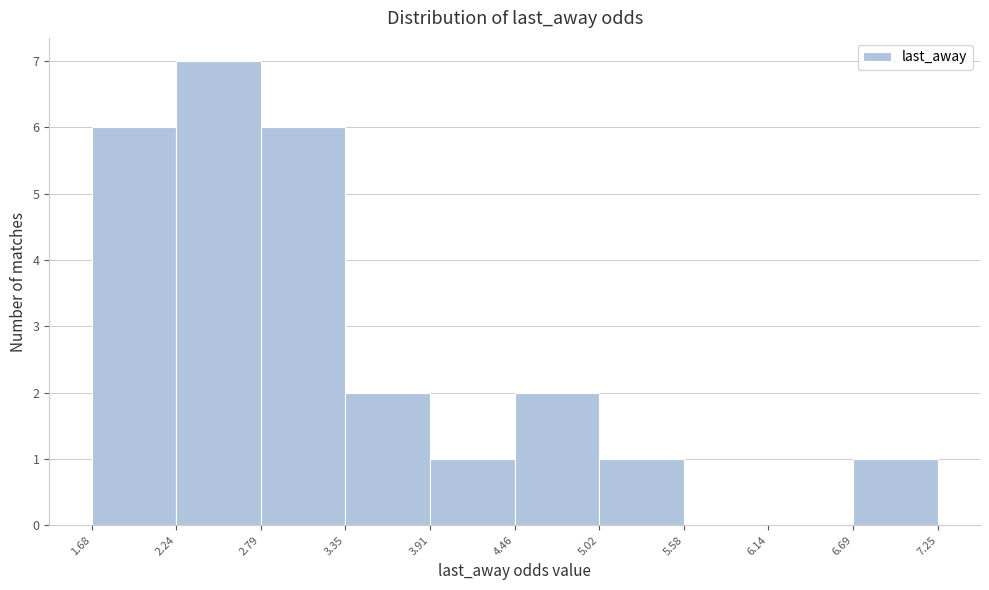

Which range on the x-axis has the tallest bar?

2.24 to 2.79